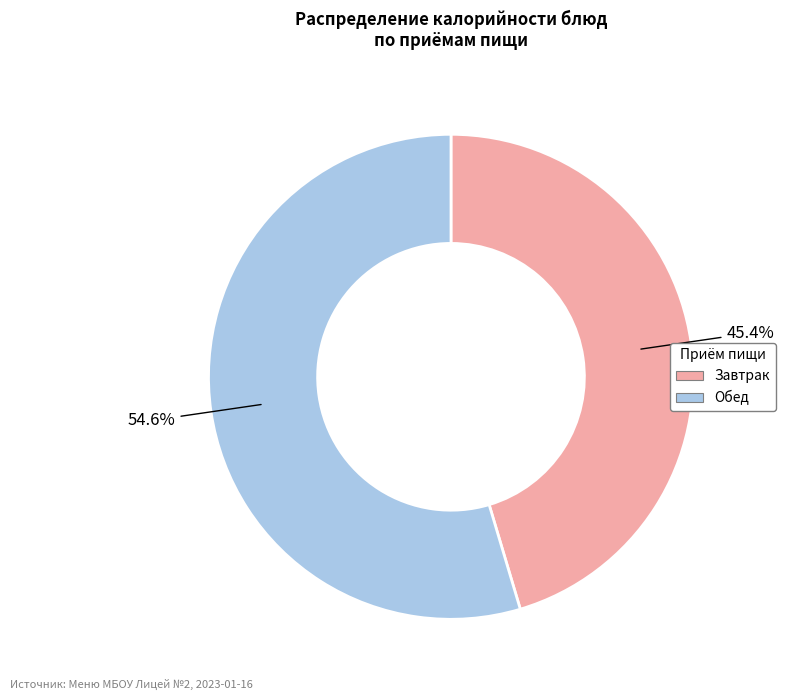

Does any single category account for the majority?

Yes